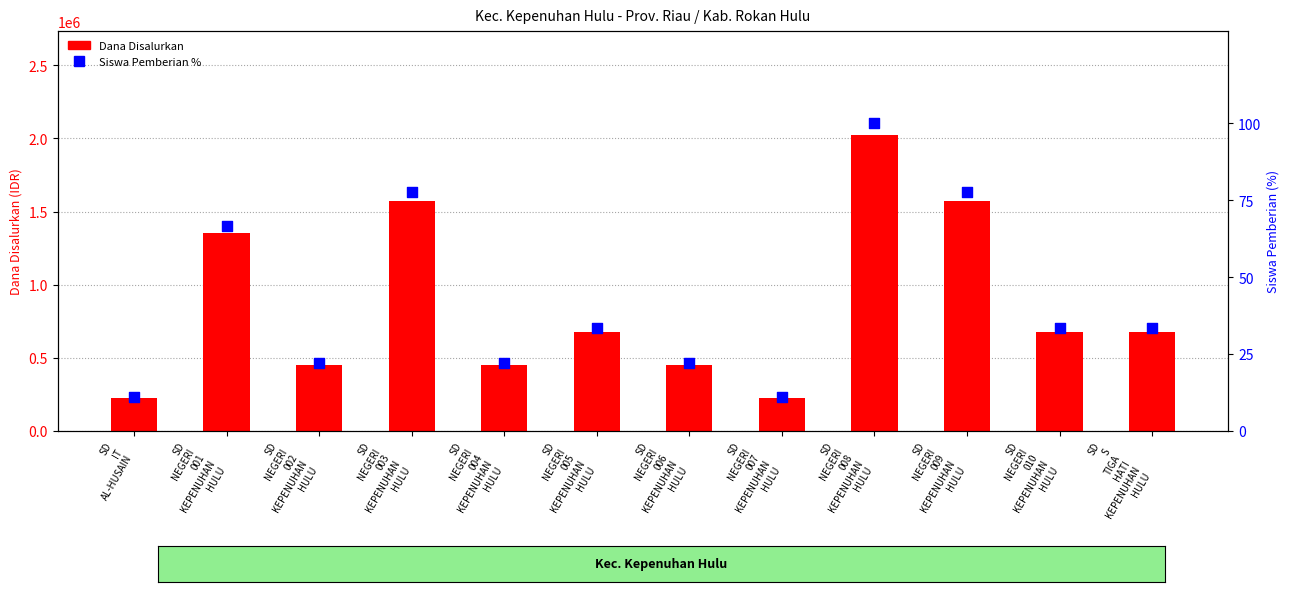

At how many categories does at least one series exceed 252182?

10